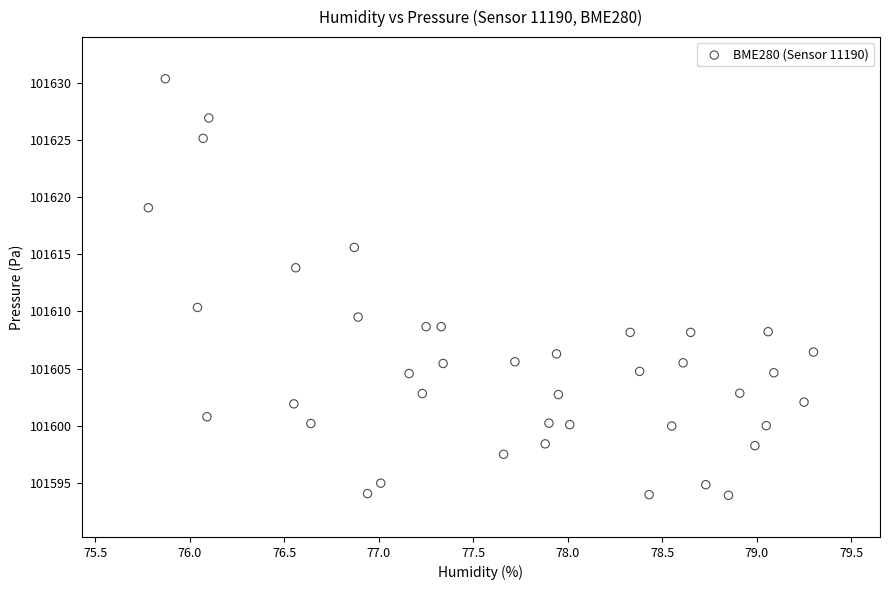

What is the range of Y values (max minus min)?

36.4